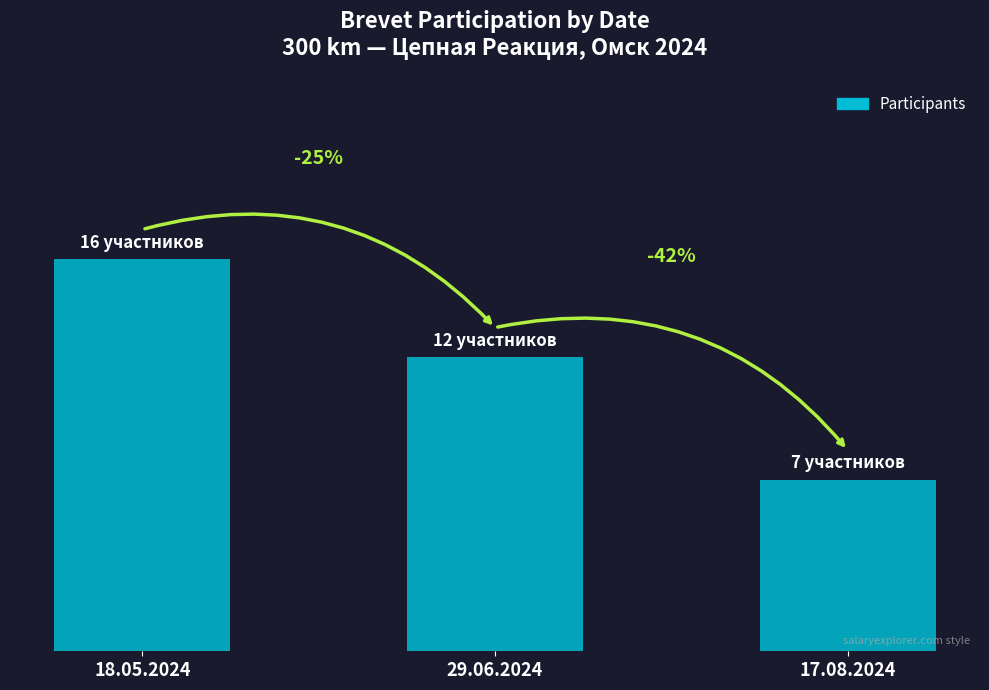

How many data points are above 12?

1